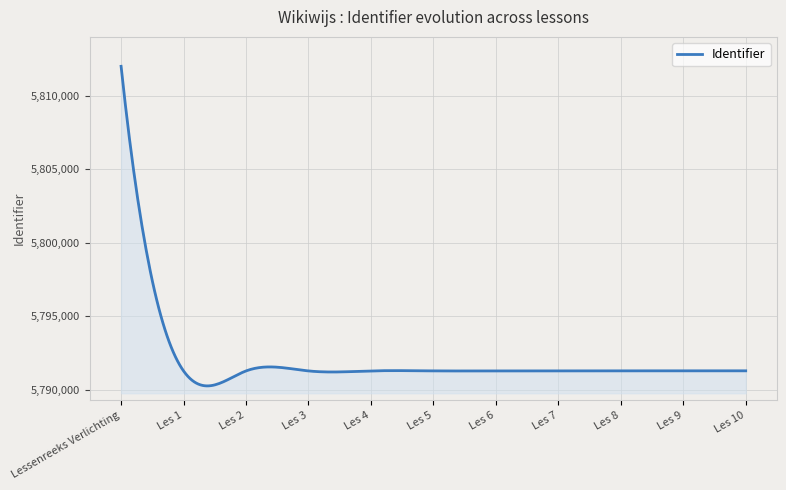

What is the minimum value shown in the chart?

5790273.0